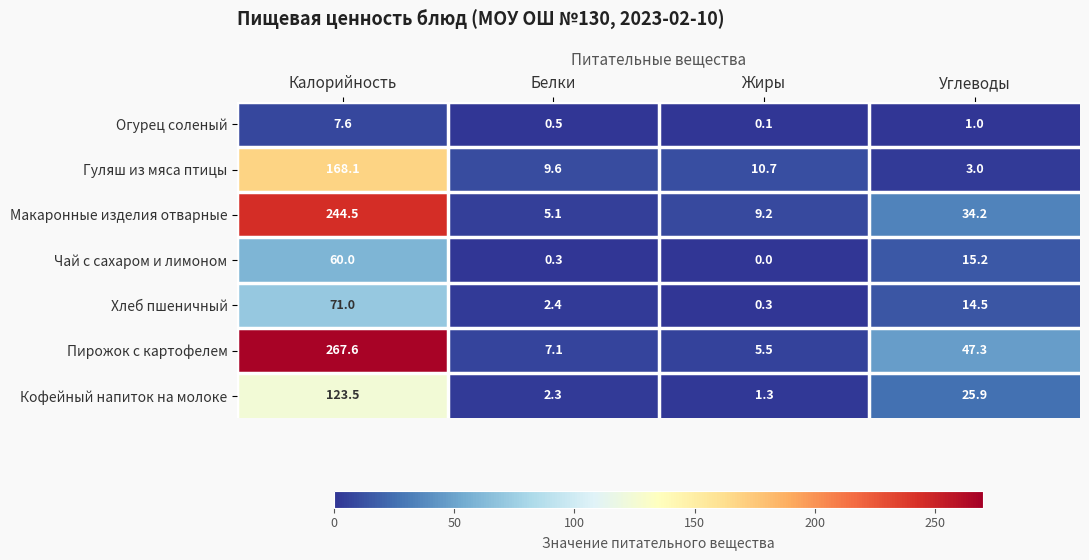

Where is Чай с сахаром и лимоном nearest to the value 30?

Углеводы